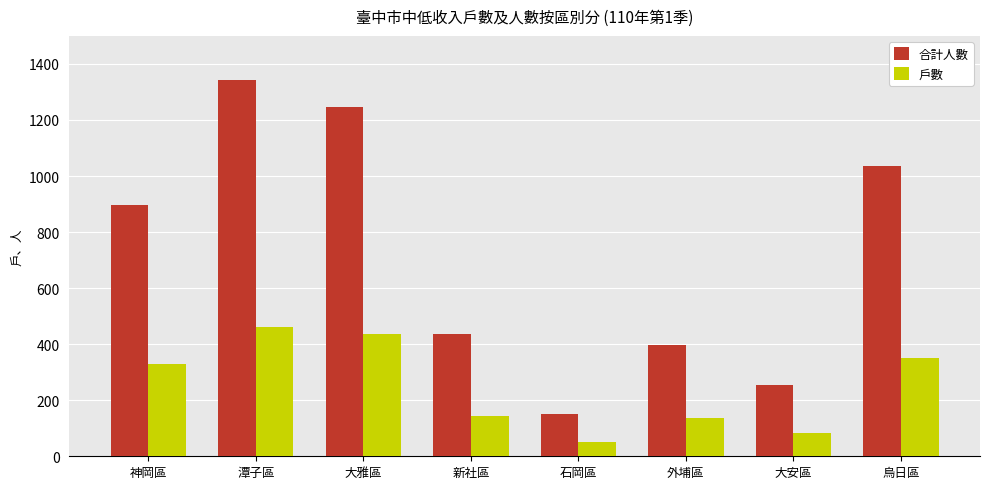

At which category is the sum across all series the highest?

潭子區